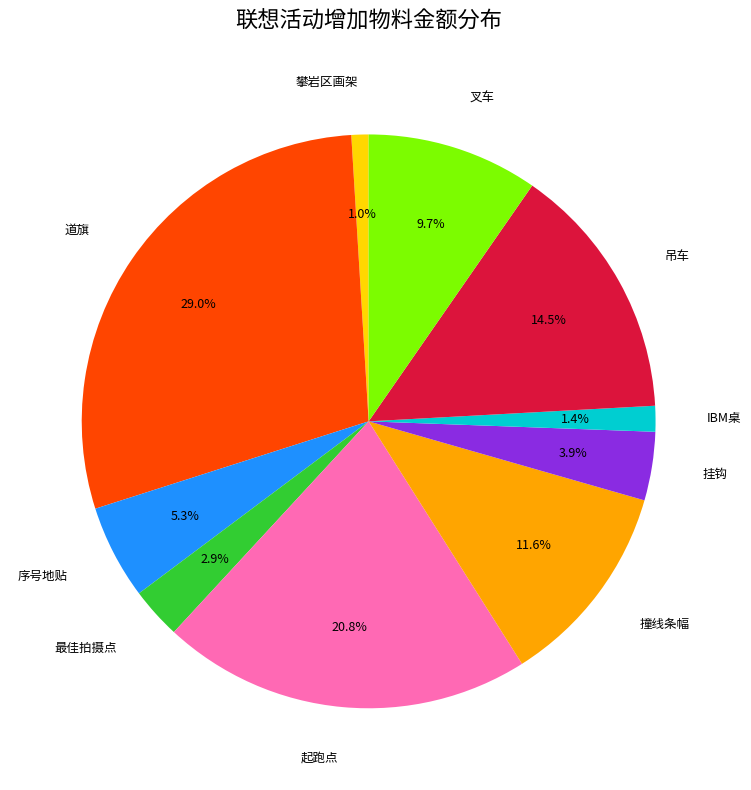

What is the largest slice in the pie chart?

道旗